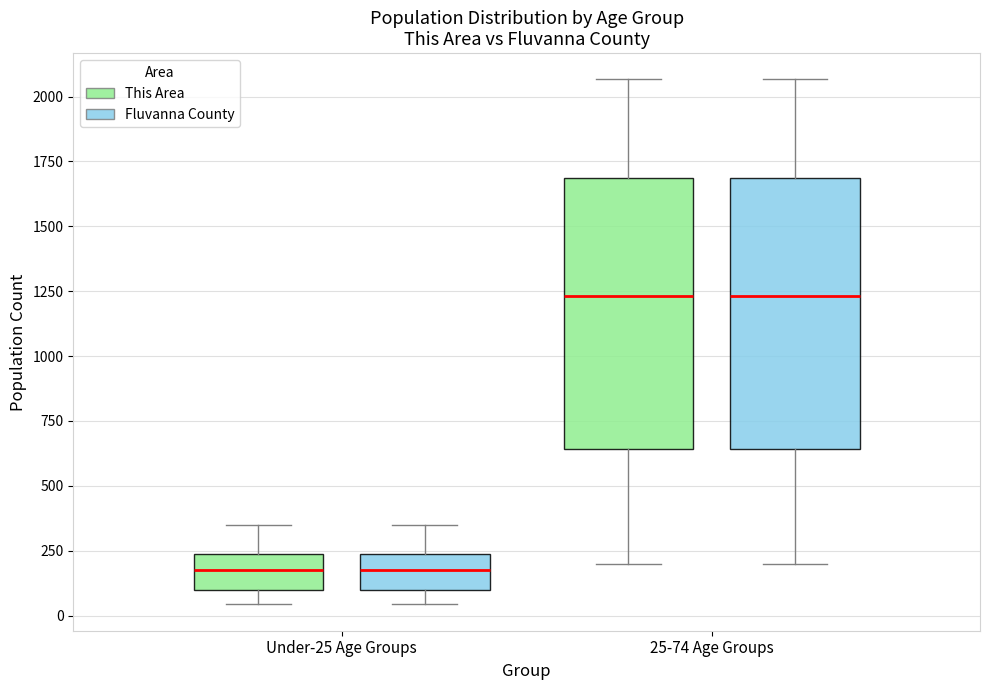

Where does the lower whisker of the box for 25-74 Age Groups (This Area) end on the y-axis? The values are not printed on the chart, so give them approximately, as read against the axis.

200